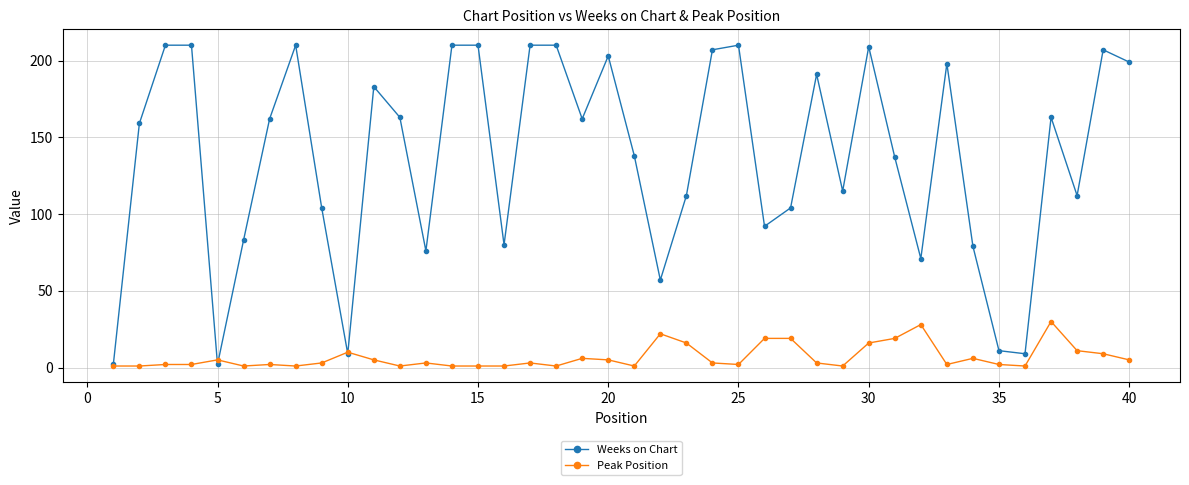

At how many categories does at least one series exceed 33?

35